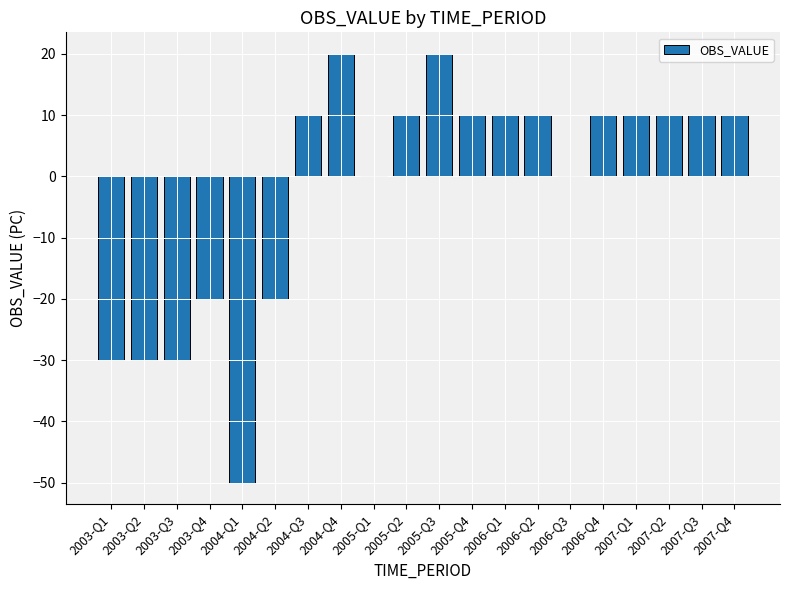

What is the sum of the values at 2004-Q2 and 2006-Q2?

-10